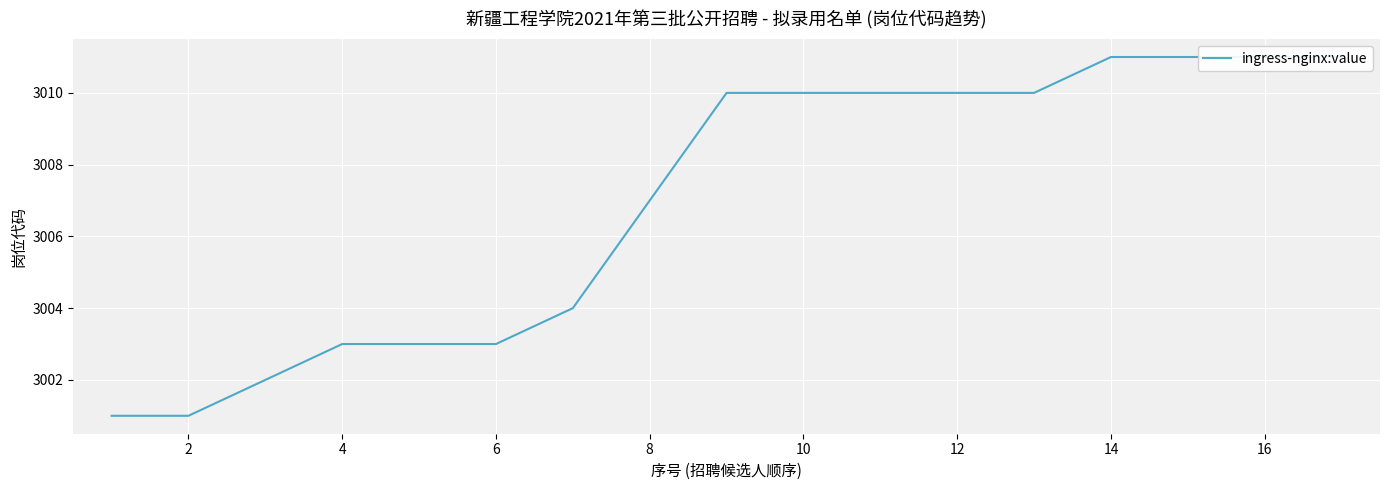

The value at 14 is 1655. True or false?

False